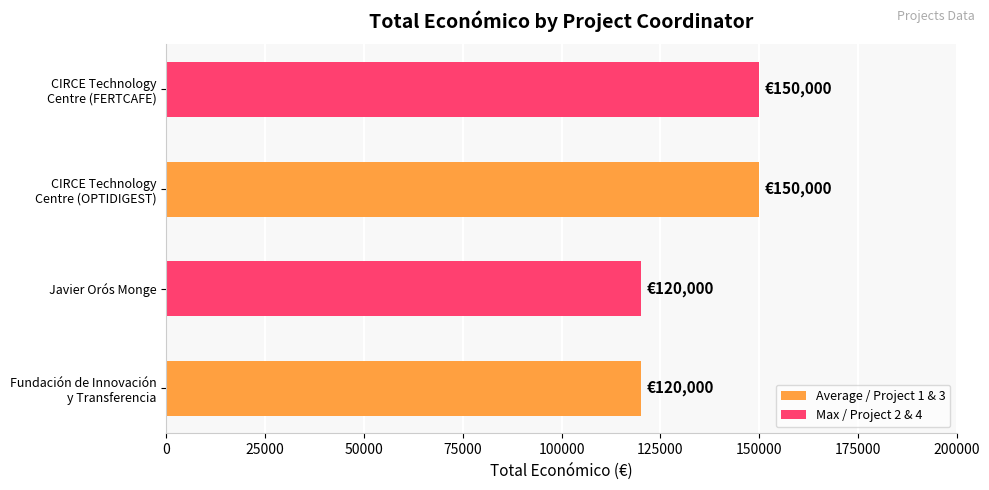

The value at Javier Orós Monge is 199577. True or false?

False